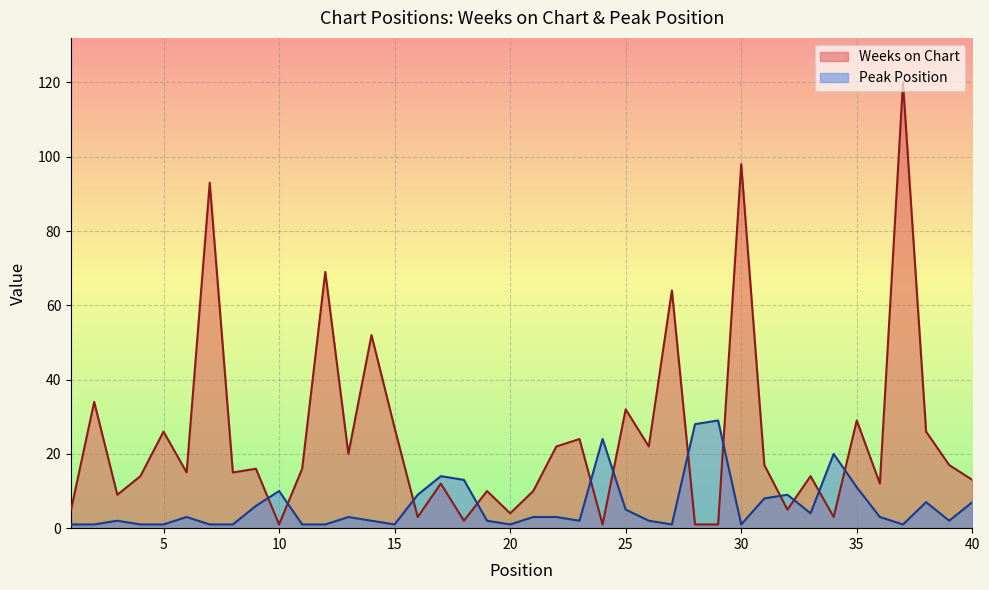

What is the average value of the Peak Position series?

6